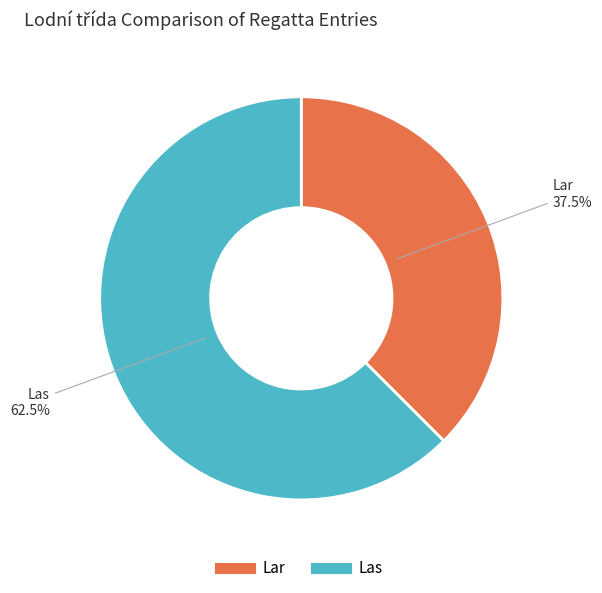

How many segments does this pie chart have?

2